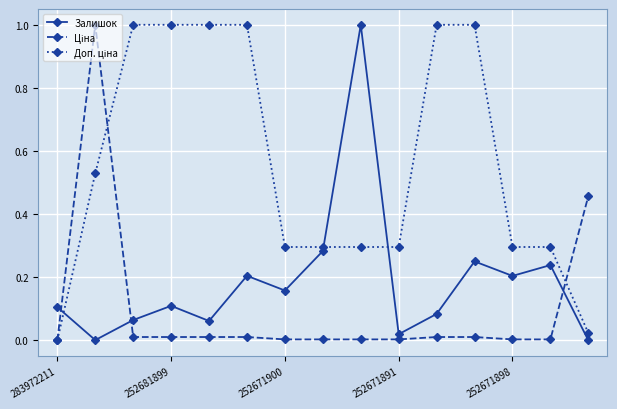

What is the maximum value shown in the chart?

1.0